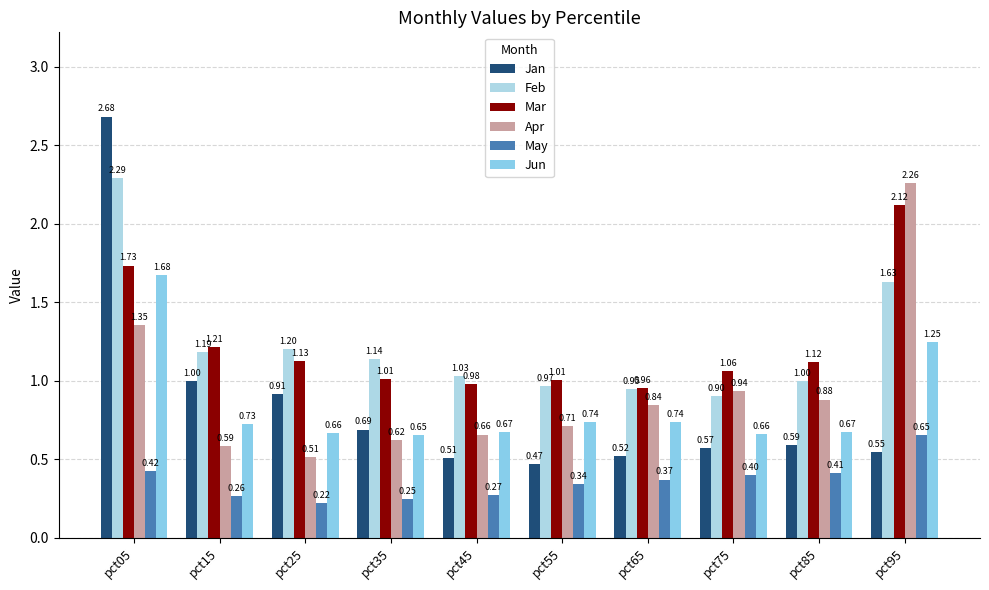

Which series has the largest total across all categories?

Mar